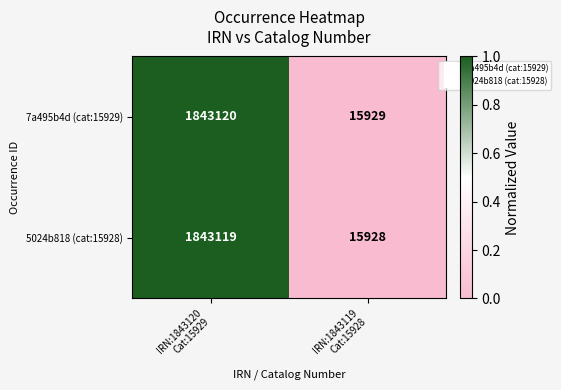

How many categories are shown in the chart?

2